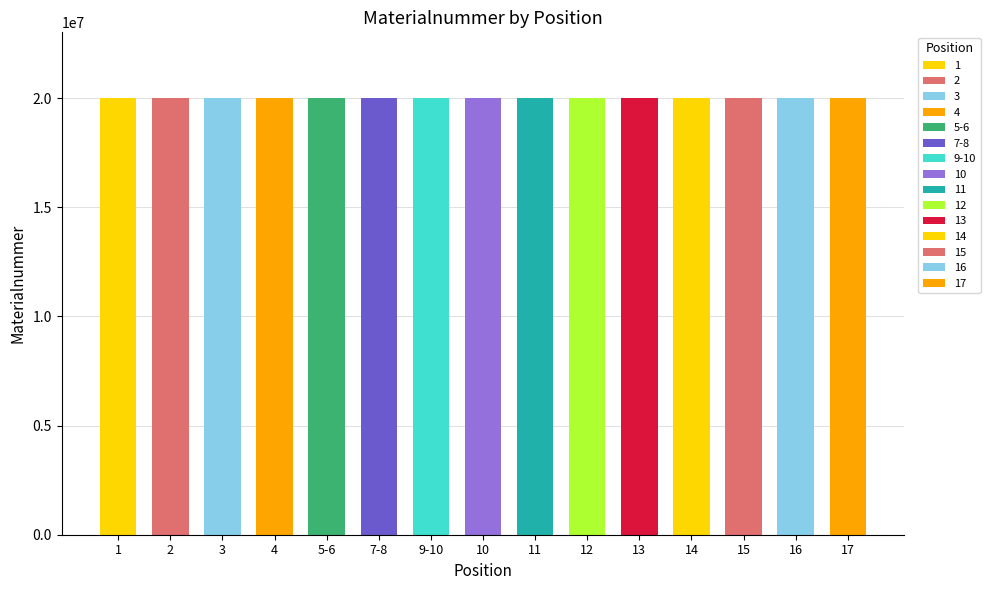

What is the label of the 12th bar from the left?

14